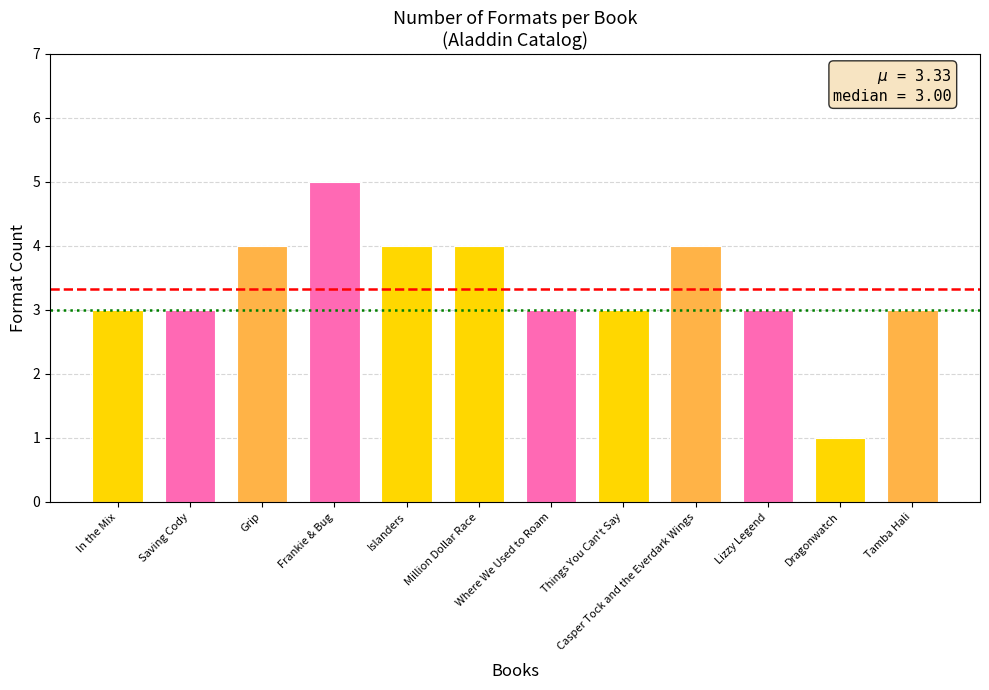

Reading left to right, extract all data points from this chart.

3	3	4	5	4	4	3	3	4	3	1	3